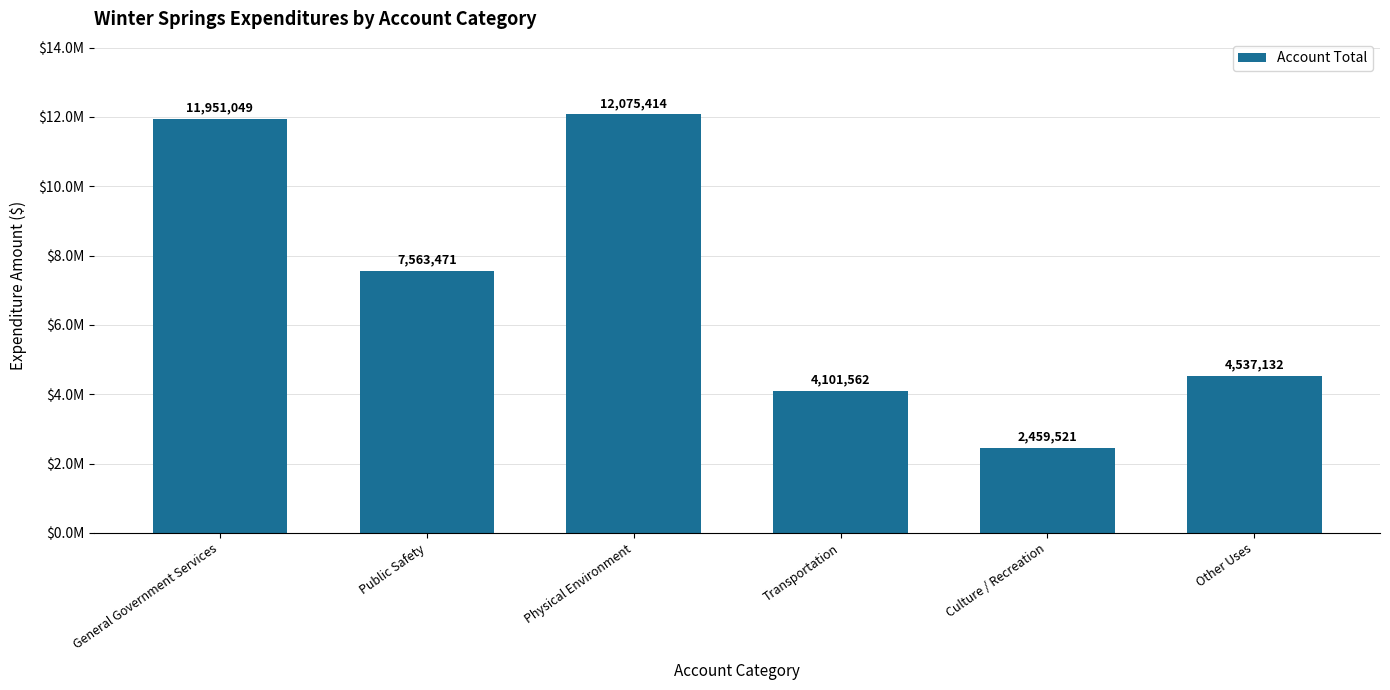

Are the bars horizontal?

No